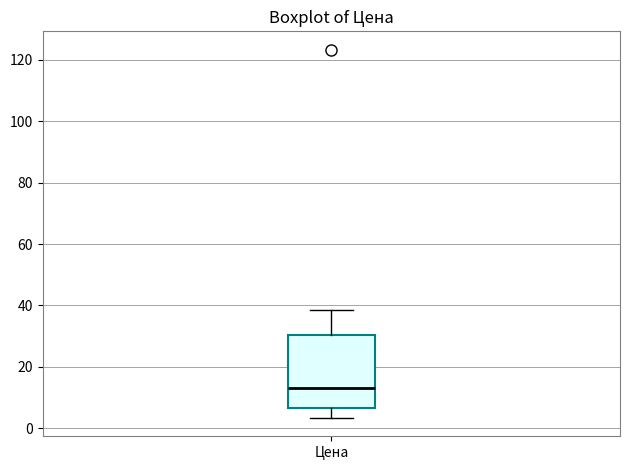

Where does the upper whisker of the box for Цена end on the y-axis? The values are not printed on the chart, so give them approximately, as read against the axis.

38